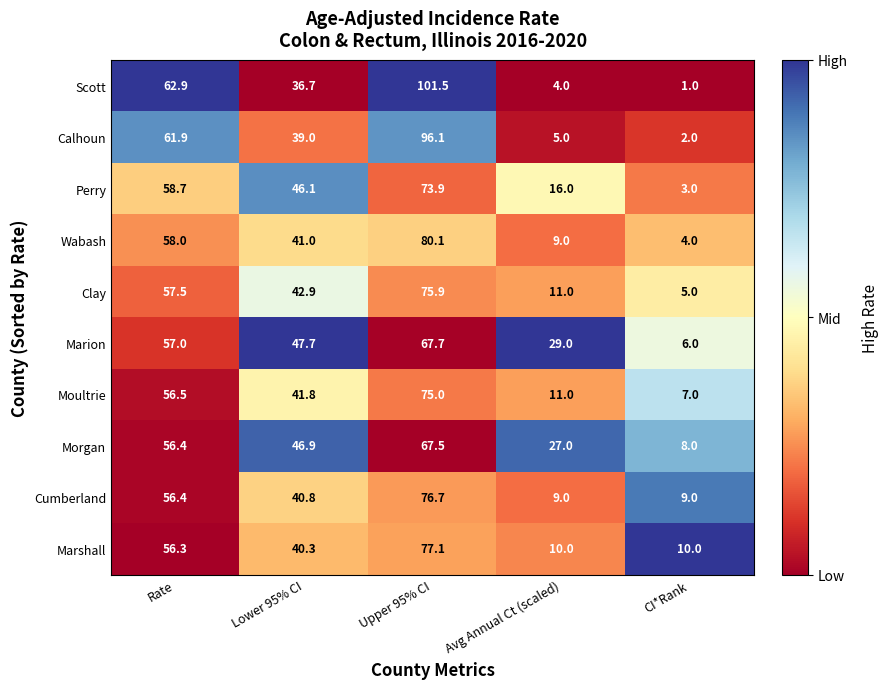

List the series in order of their peak value, lowest first.

Morgan, Marion, Perry, Moultrie, Clay, Cumberland, Marshall, Wabash, Calhoun, Scott